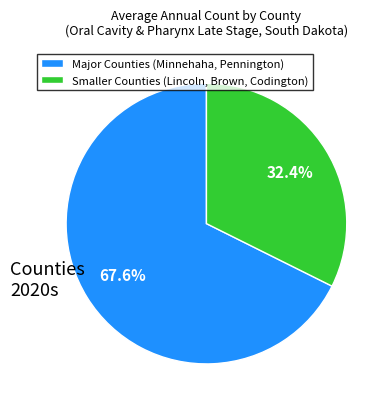

How many segments does this pie chart have?

2